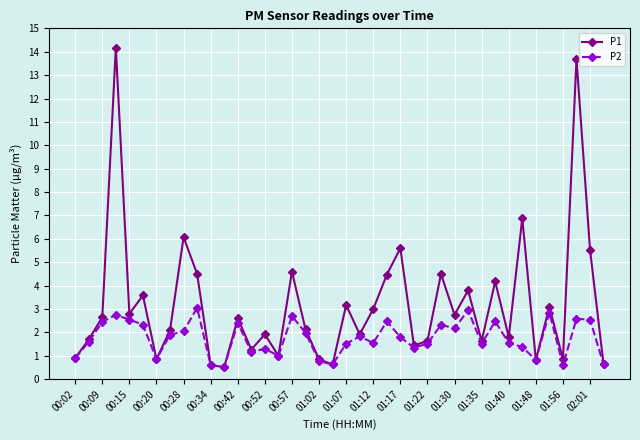

Rank the series by their average value, from lowest to highest.

P2, P1